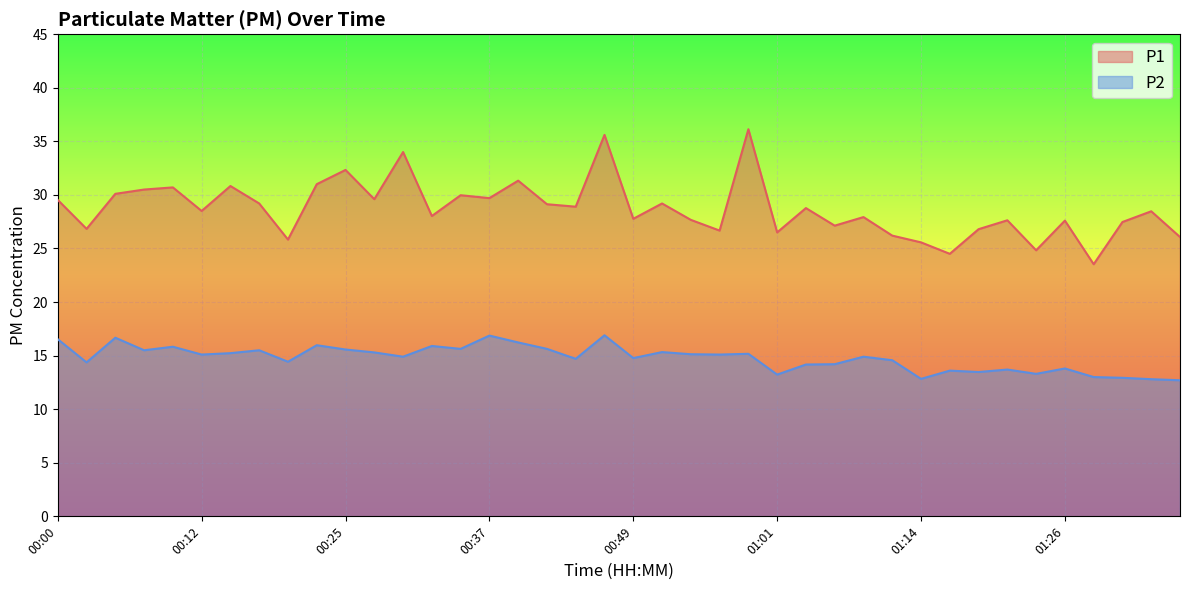

True or false: P1 and P2 cross at least once.

False